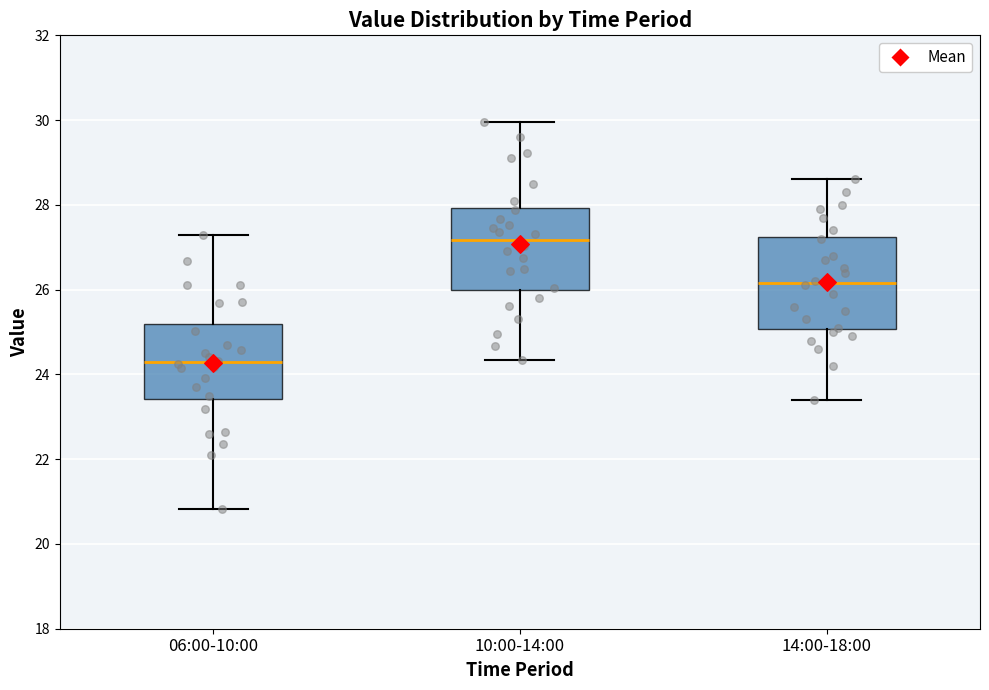

Where is the upper edge of the box for 10:00-14:00 on the y-axis? The values are not printed on the chart, so give them approximately, as read against the axis.

28.0